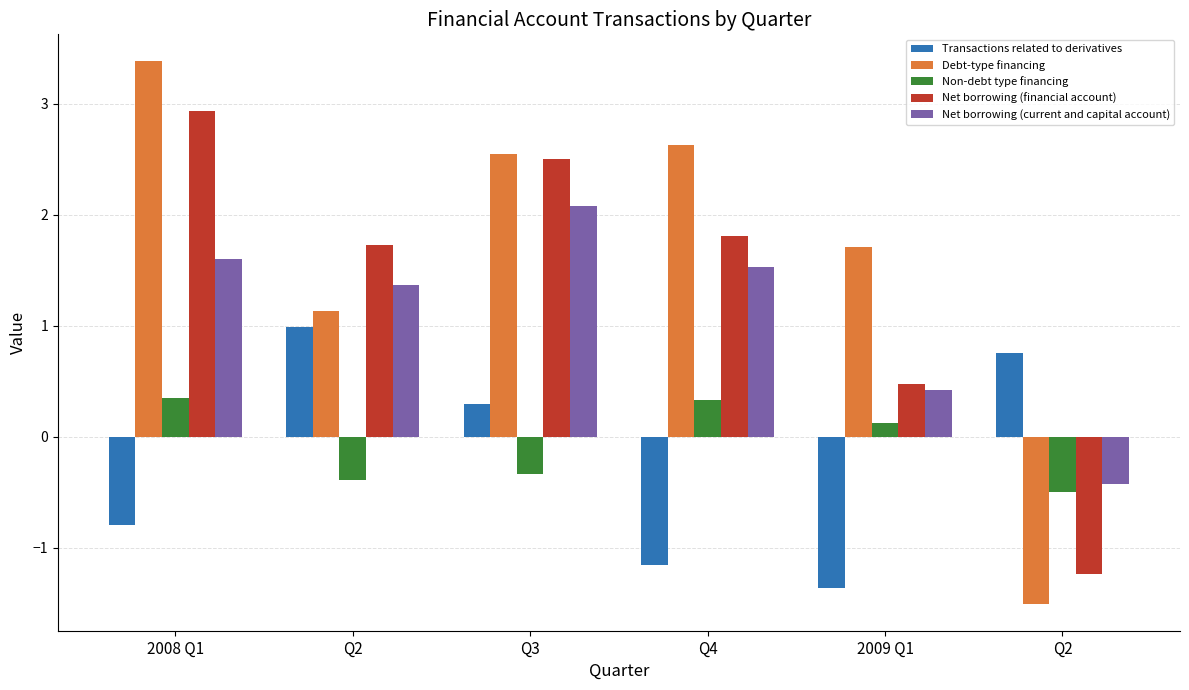

Reading left to right, extract all data points from this chart.

Transactions related to derivatives: 2008 Q1=-0.8	Q2=1.0	Q3=0.3	Q4=-1.2	2009 Q1=-1.4	Q2=0.8
Debt-type financing: 2008 Q1=3.4	Q2=1.1	Q3=2.6	Q4=2.6	2009 Q1=1.7	Q2=-1.5
Non-debt type financing: 2008 Q1=0.3	Q2=-0.4	Q3=-0.3	Q4=0.3	2009 Q1=0.1	Q2=-0.5
Net borrowing (financial account): 2008 Q1=2.9	Q2=1.7	Q3=2.5	Q4=1.8	2009 Q1=0.5	Q2=-1.2
Net borrowing (current and capital account): 2008 Q1=1.6	Q2=1.4	Q3=2.1	Q4=1.5	2009 Q1=0.4	Q2=-0.4